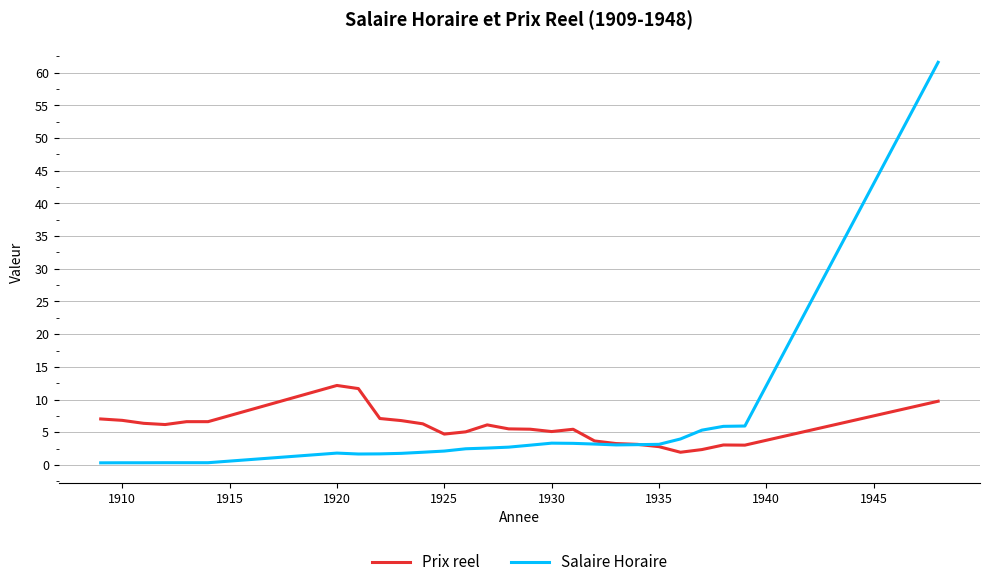

Which series has the largest range (max minus min)?

Salaire Horaire